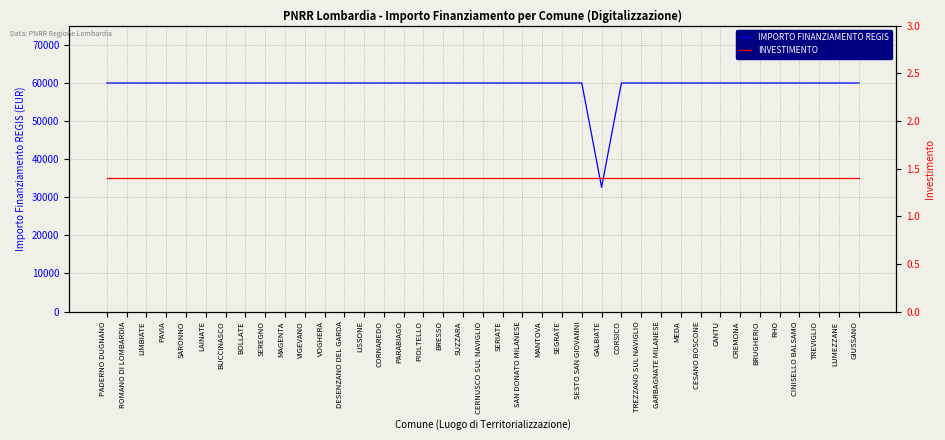

At which category is the sum across all series the highest?

PADERNO DUGNANO